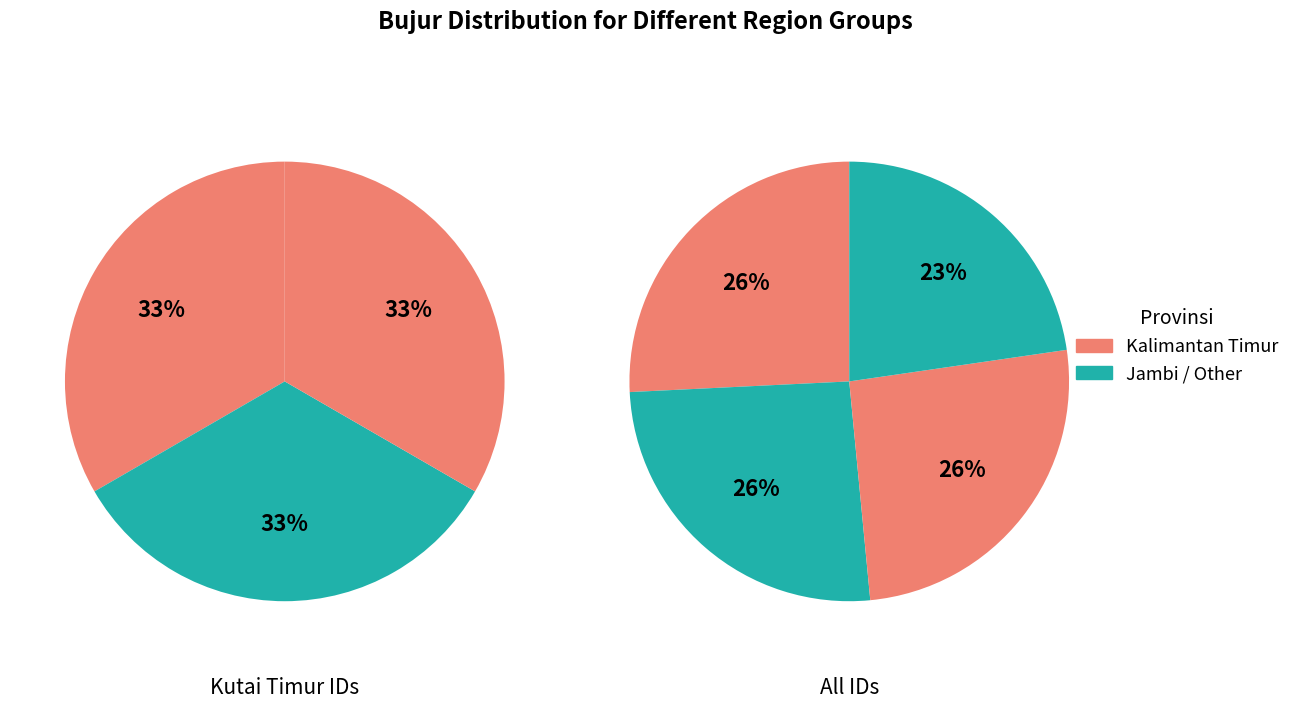

Is it true that 2089821 is 17% of the pie?

False